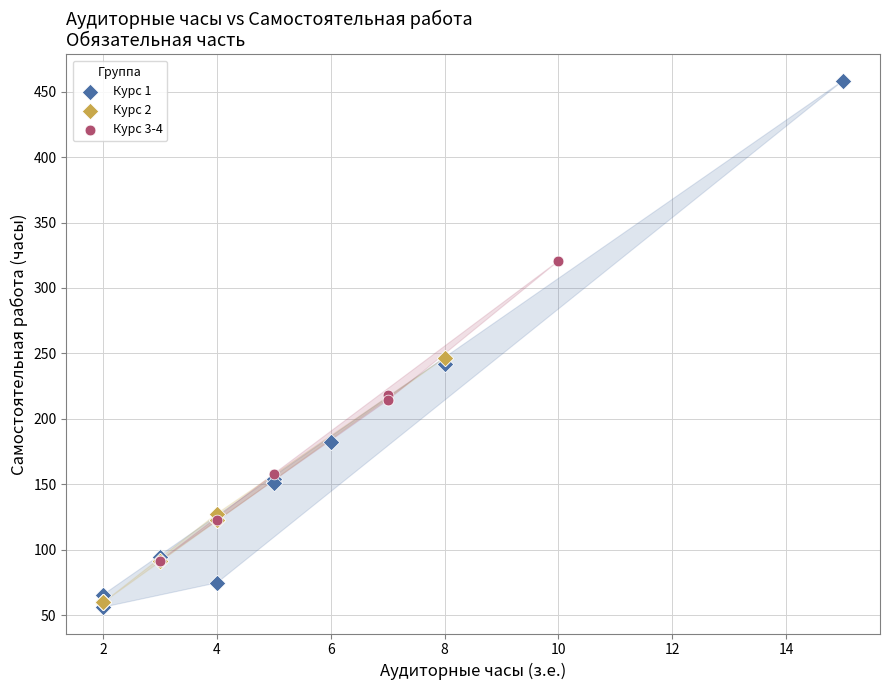

Which series contains the lowest Y value?

Курс 1